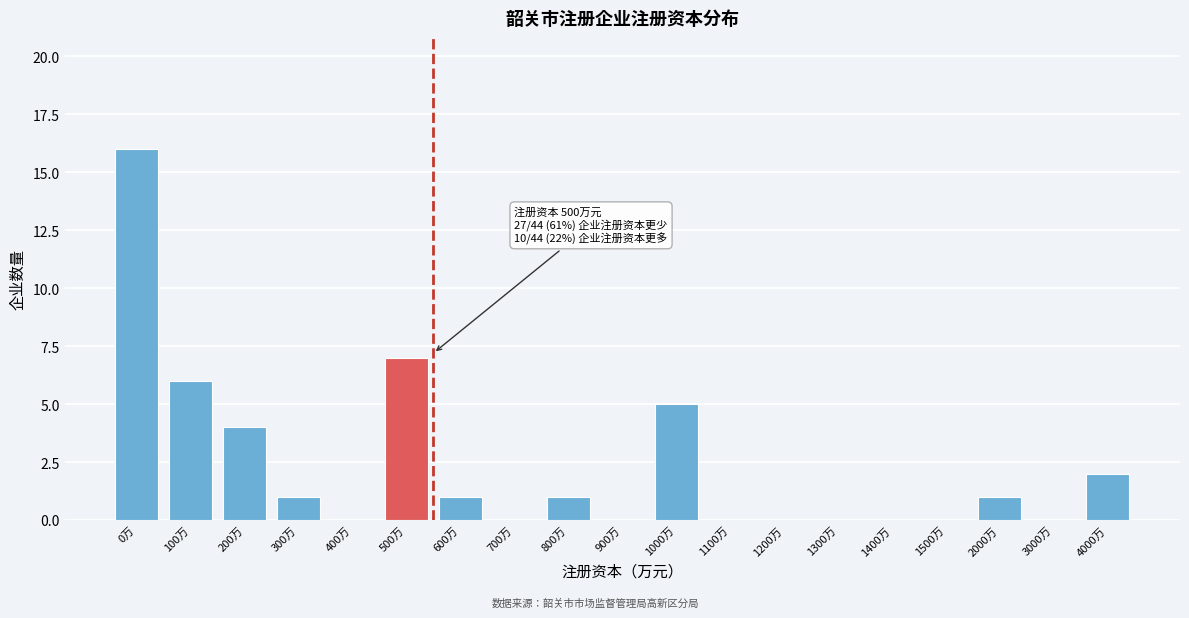

Reading left to right, what are all the values shown in this chart?

0万=16	100万=6	200万=4	300万=1	400万=0	500万=7	600万=1	700万=0	800万=1	900万=0	1000万=5	1100万=0	1200万=0	1300万=0	1400万=0	1500万=0	2000万=1	3000万=0	4000万=2